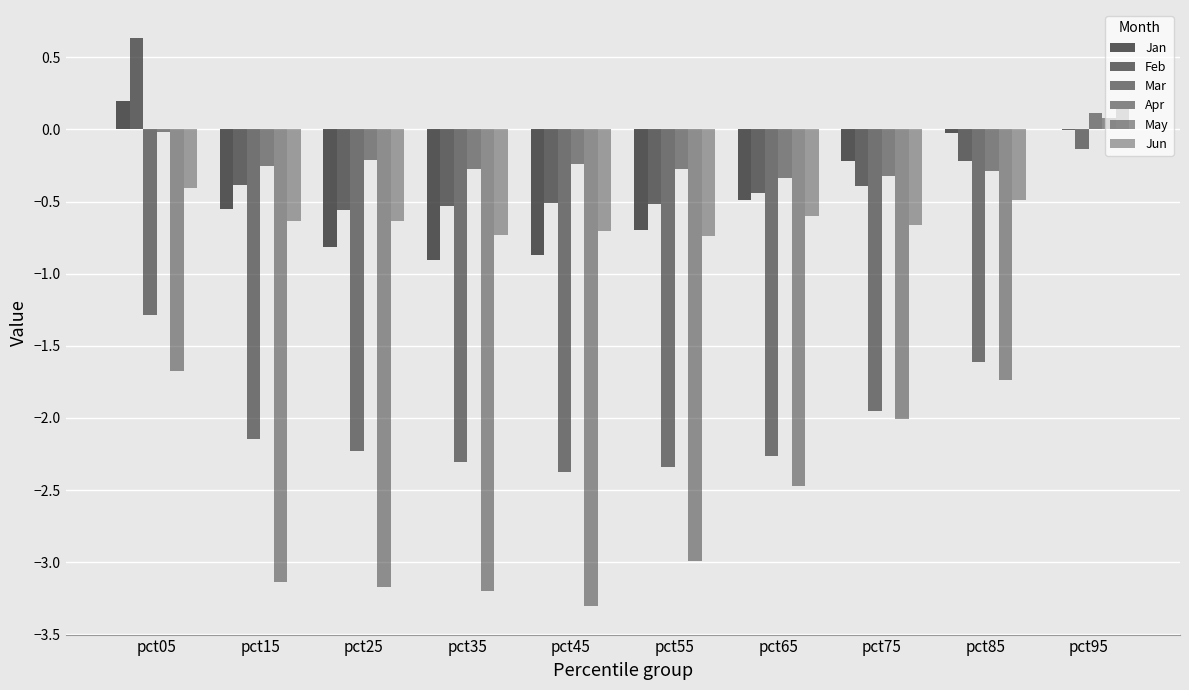

Reading left to right, extract all data points from this chart.

Jan: 0.2	-0.5	-0.8	-0.9	-0.9	-0.7	-0.5	-0.2	-0.0	0.0
Feb: 0.6	-0.4	-0.6	-0.5	-0.5	-0.5	-0.4	-0.4	-0.2	-0.0
Mar: -1.3	-2.1	-2.2	-2.3	-2.4	-2.3	-2.3	-2.0	-1.6	-0.1
Apr: -0.0	-0.3	-0.2	-0.3	-0.2	-0.3	-0.3	-0.3	-0.3	0.1
May: -1.7	-3.1	-3.2	-3.2	-3.3	-3.0	-2.5	-2.0	-1.7	0.1
Jun: -0.4	-0.6	-0.6	-0.7	-0.7	-0.7	-0.6	-0.7	-0.5	0.1